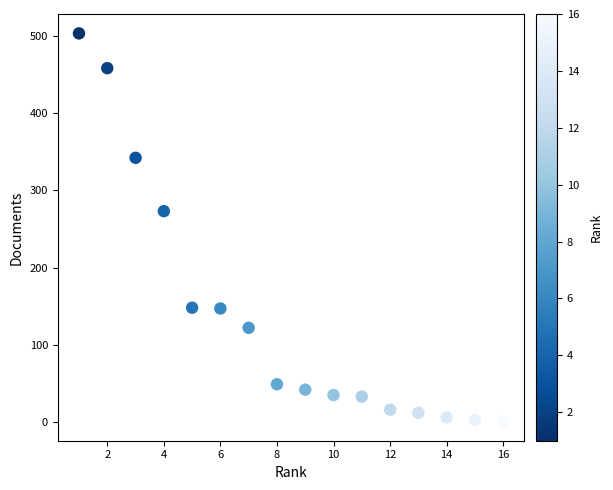

What is the range of X values (max minus min)?

15